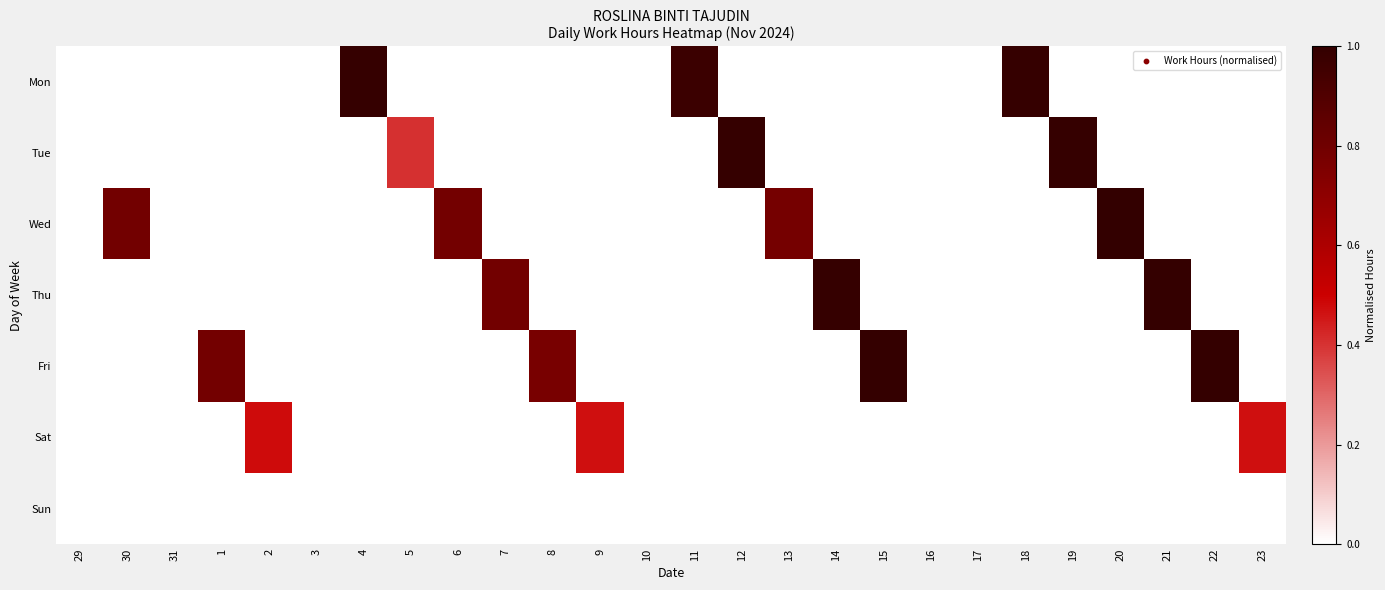

Reading left to right, list all the values displayed in this chart.

Mon: 29=0.0	30=0.0	31=0.0	1=0.0	2=0.0	3=0.0	4=1.0	5=0.0	6=0.0	7=0.0	8=0.0	9=0.0	10=0.0	11=1.0	12=0.0	13=0.0	14=0.0	15=0.0	16=0.0	17=0.0	18=1.0	19=0.0	20=0.0	21=0.0	22=0.0	23=0.0
Tue: 29=0.0	30=0.0	31=0.0	1=0.0	2=0.0	3=0.0	4=0.0	5=0.4	6=0.0	7=0.0	8=0.0	9=0.0	10=0.0	11=0.0	12=1.0	13=0.0	14=0.0	15=0.0	16=0.0	17=0.0	18=0.0	19=1.0	20=0.0	21=0.0	22=0.0	23=0.0
Wed: 29=0.0	30=0.8	31=0.0	1=0.0	2=0.0	3=0.0	4=0.0	5=0.0	6=0.8	7=0.0	8=0.0	9=0.0	10=0.0	11=0.0	12=0.0	13=0.8	14=0.0	15=0.0	16=0.0	17=0.0	18=0.0	19=0.0	20=1.0	21=0.0	22=0.0	23=0.0
Thu: 29=0.0	30=0.0	31=0.0	1=0.0	2=0.0	3=0.0	4=0.0	5=0.0	6=0.0	7=0.8	8=0.0	9=0.0	10=0.0	11=0.0	12=0.0	13=0.0	14=1.0	15=0.0	16=0.0	17=0.0	18=0.0	19=0.0	20=0.0	21=1.0	22=0.0	23=0.0
Fri: 29=0.0	30=0.0	31=0.0	1=0.8	2=0.0	3=0.0	4=0.0	5=0.0	6=0.0	7=0.0	8=0.8	9=0.0	10=0.0	11=0.0	12=0.0	13=0.0	14=0.0	15=1.0	16=0.0	17=0.0	18=0.0	19=0.0	20=0.0	21=0.0	22=1.0	23=0.0
Sat: 29=0.0	30=0.0	31=0.0	1=0.0	2=0.5	3=0.0	4=0.0	5=0.0	6=0.0	7=0.0	8=0.0	9=0.5	10=0.0	11=0.0	12=0.0	13=0.0	14=0.0	15=0.0	16=0.0	17=0.0	18=0.0	19=0.0	20=0.0	21=0.0	22=0.0	23=0.5
Sun: 29=0.0	30=0.0	31=0.0	1=0.0	2=0.0	3=0.0	4=0.0	5=0.0	6=0.0	7=0.0	8=0.0	9=0.0	10=0.0	11=0.0	12=0.0	13=0.0	14=0.0	15=0.0	16=0.0	17=0.0	18=0.0	19=0.0	20=0.0	21=0.0	22=0.0	23=0.0